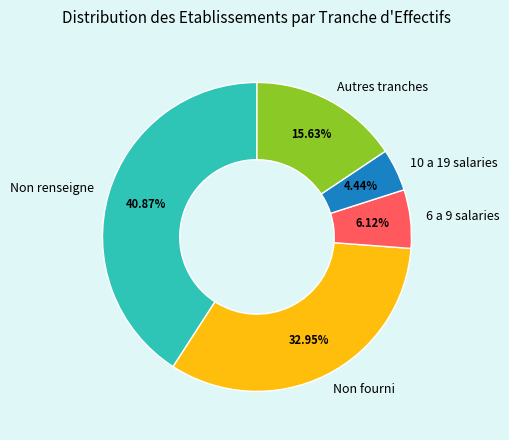

Is there any slice that represents more than half of the pie?

No